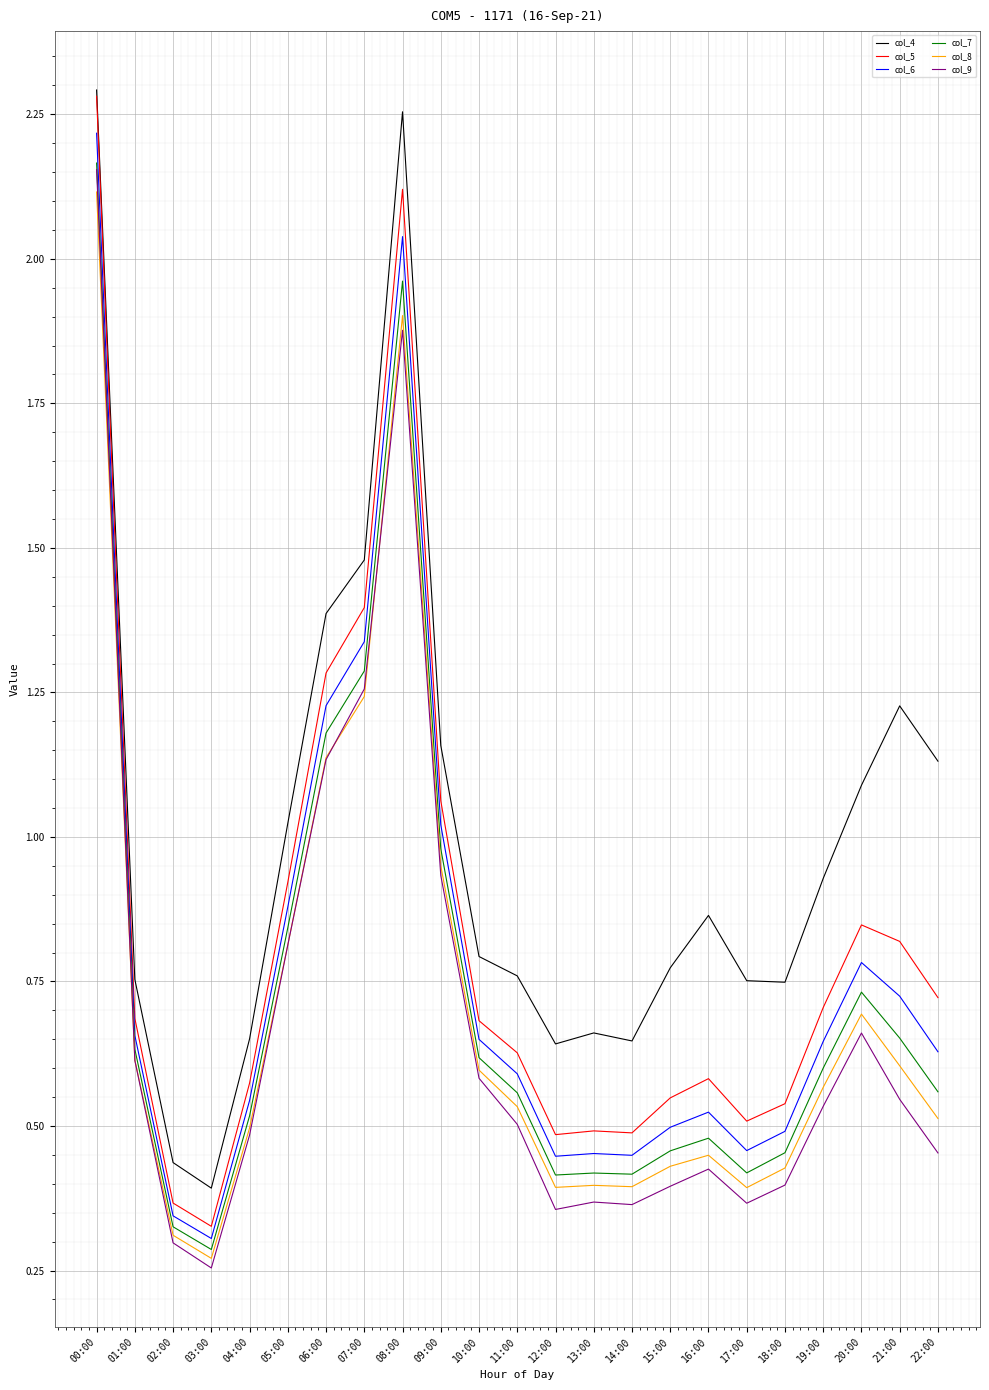

True or false: col_5 and col_8 intersect in this chart.

False